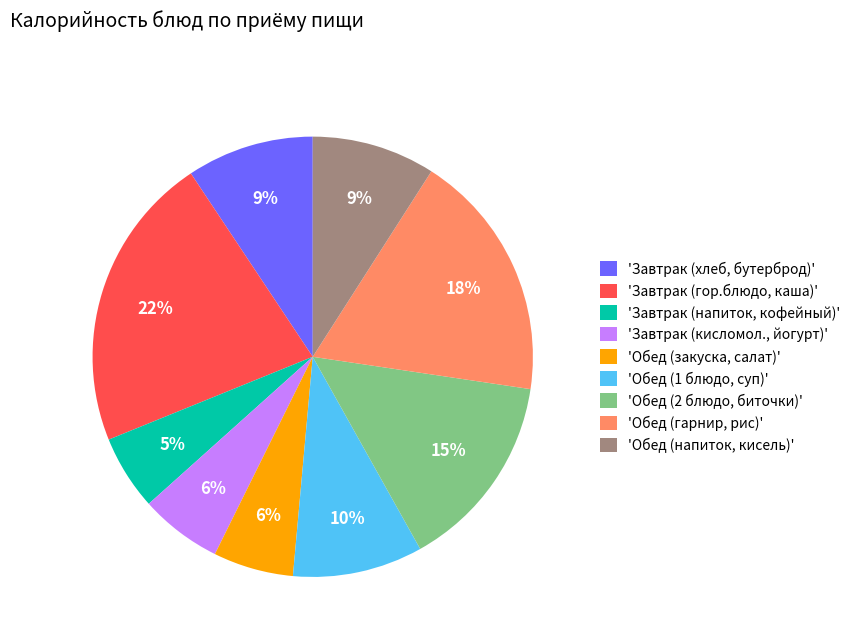

What is the ratio of the value at 'Обед (напиток, кисель)' to the value at 'Обед (1 блюдо, суп)'?

0.9